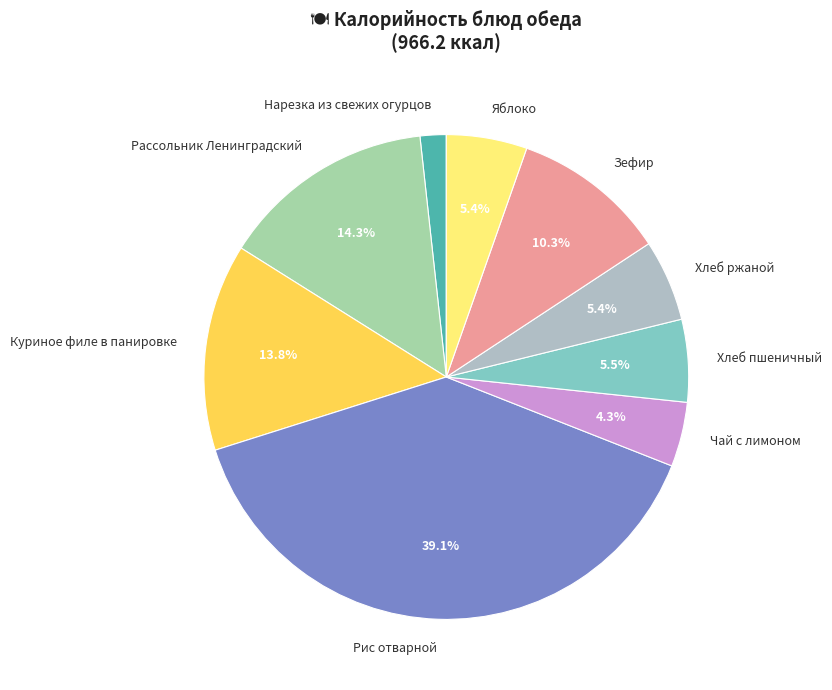

Do Зефир and Хлеб пшеничный together represent more than half of the pie?

No